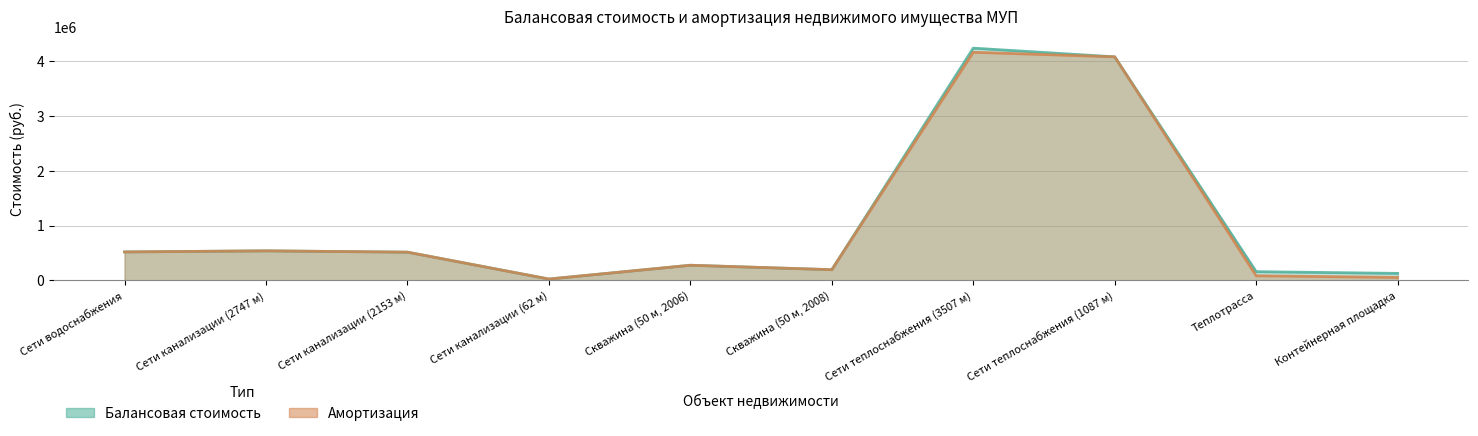

Reading left to right, what are all the values shown in this chart?

Балансовая стоимость: Сети водоснабжения=518400.0	Сети канализации (2747 м)=538164.0	Сети канализации (2153 м)=514350.0	Сети канализации (62 м)=23814.0	Скважина (50 м, 2006)=275400.0	Скважина (50 м, 2008)=194400.0	Сети теплоснабжения (3507 м)=4235318.4	Сети теплоснабжения (1087 м)=4077054.0	Теплотрасса=158264.4	Контейнерная площадка=127101.0
Амортизация: Сети водоснабжения=518400.0	Сети канализации (2747 м)=538164.0	Сети канализации (2153 м)=514350.0	Сети канализации (62 м)=23814.0	Скважина (50 м, 2006)=275400.0	Скважина (50 м, 2008)=194400.0	Сети теплоснабжения (3507 м)=4160607.8	Сети теплоснабжения (1087 м)=4077054.0	Теплотрасса=83553.8	Контейнерная площадка=53767.7